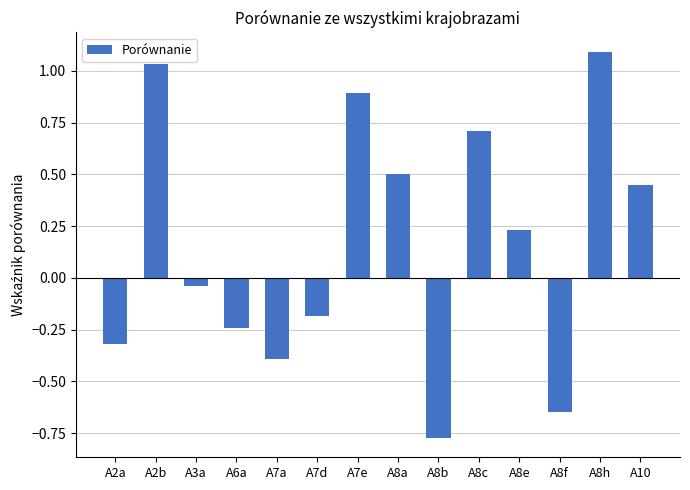

How many categories are shown in the chart?

14